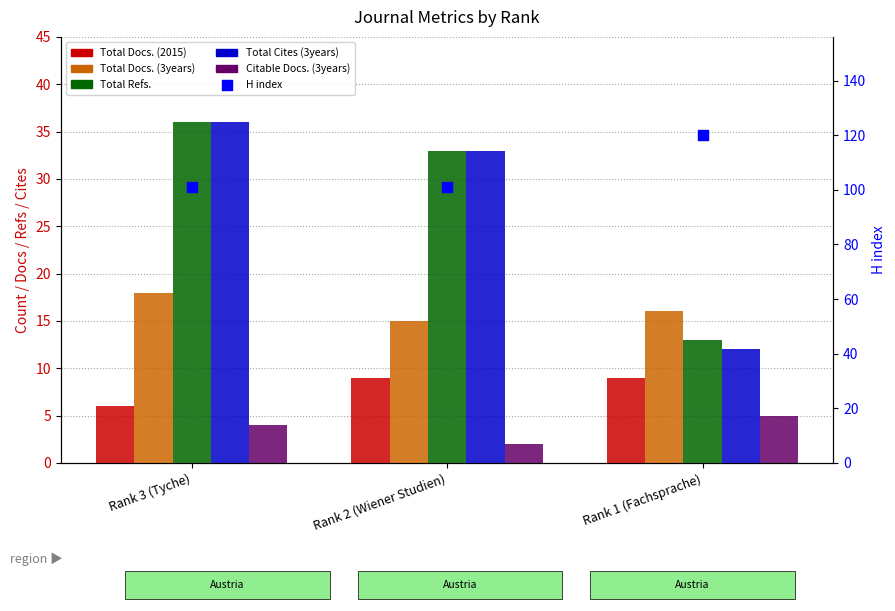

Which series has the largest total across all categories?

H index